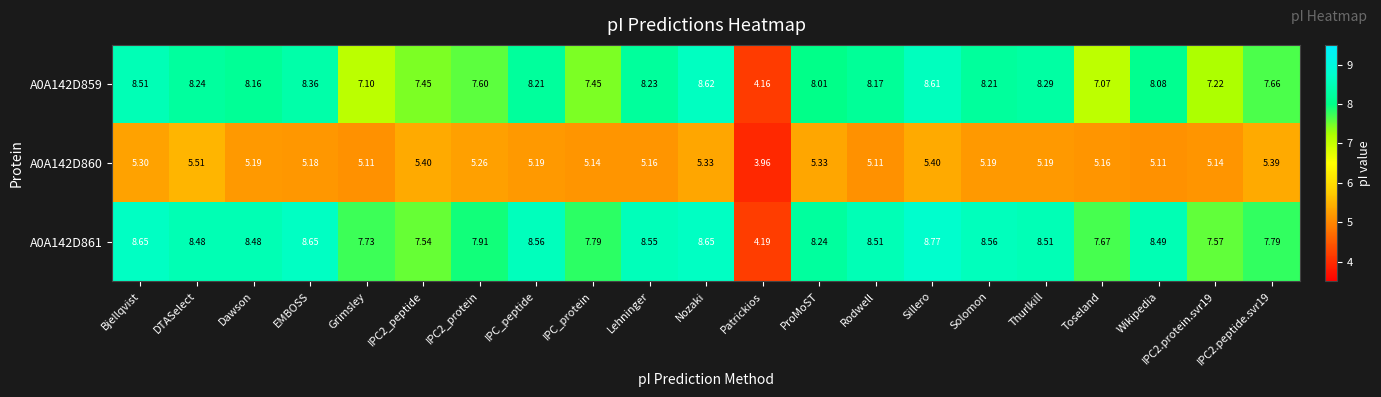

Where is A0A142D859 nearest to the value 6?

Toseland